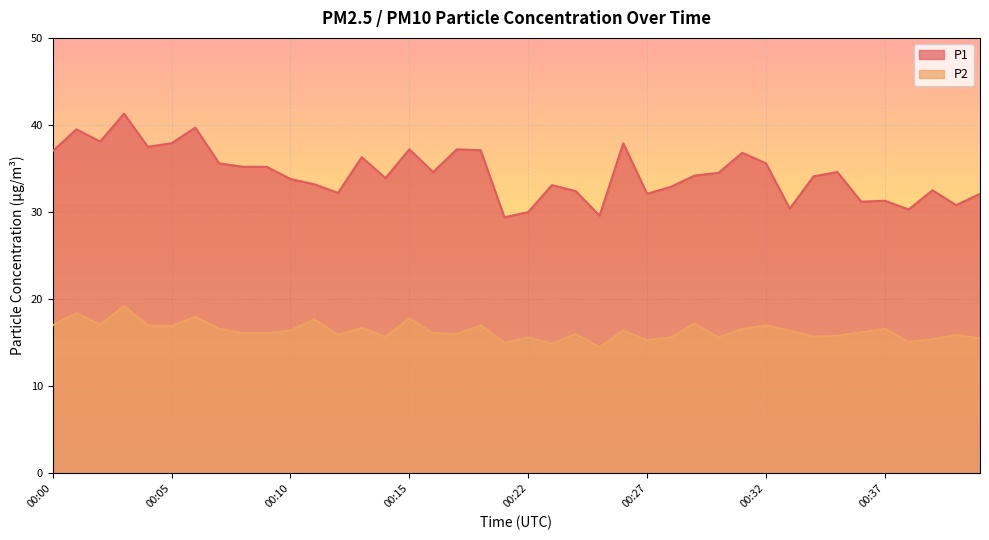

Where does the P1 series first go above 34?

00:00